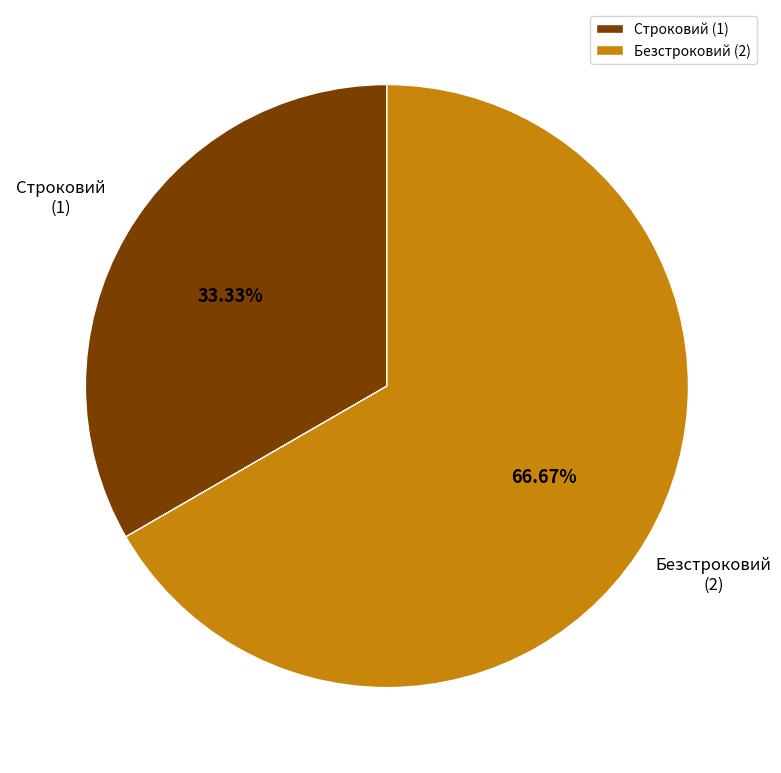

What is the largest slice in the pie chart?

Безстроковий